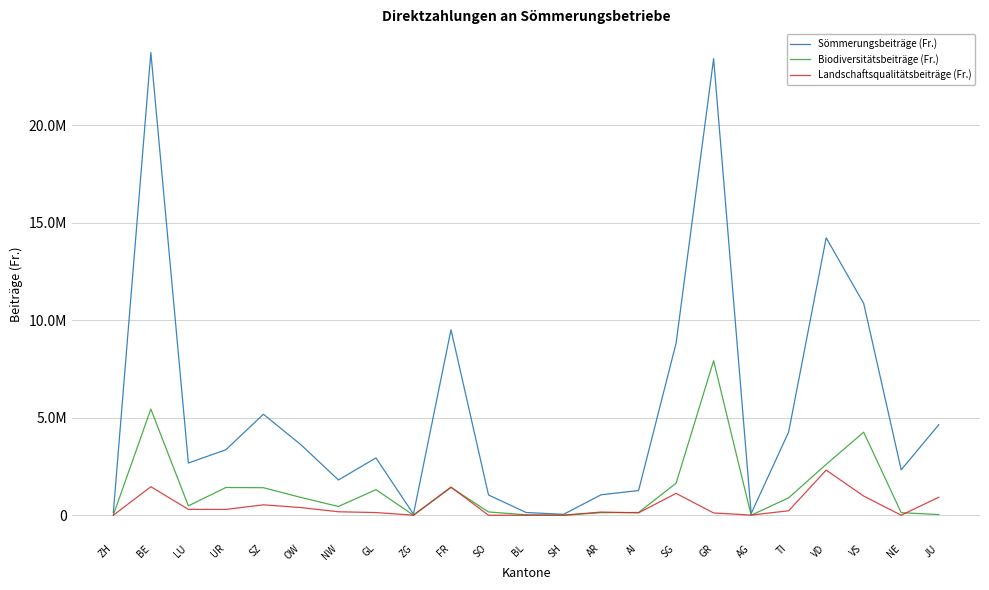

What is the difference between the Biodiversitätsbeiträge (Fr.) values at GL and NE?

1181939